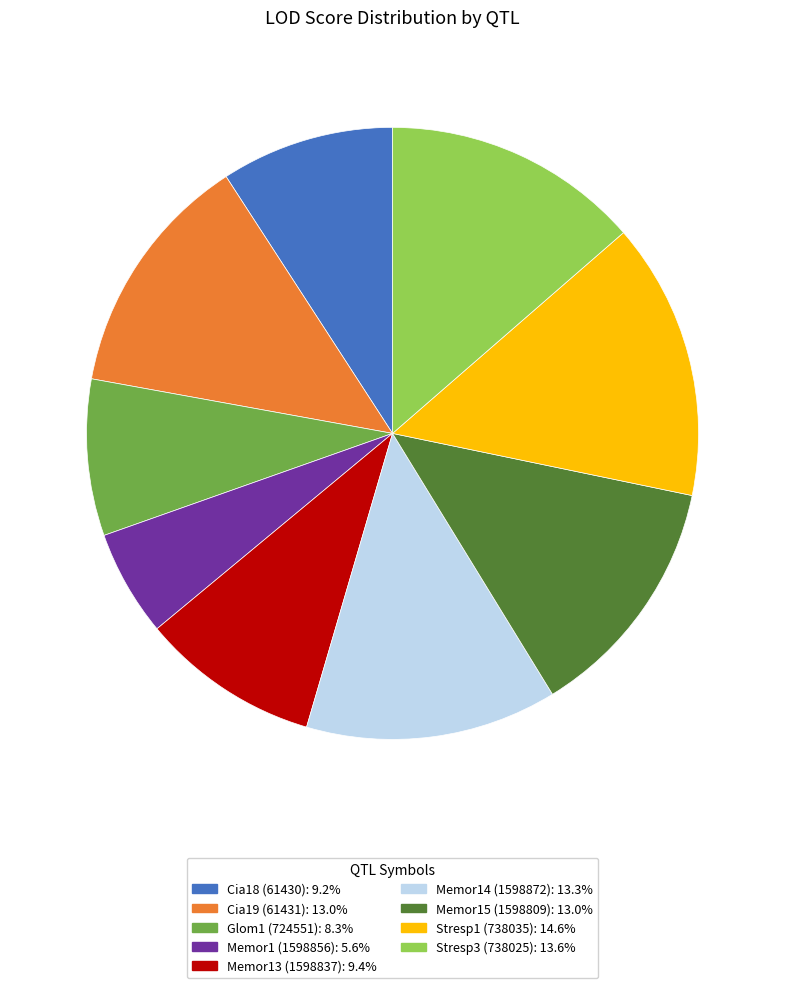

Do Memor15 (1598809): 13.0% and Memor13 (1598837): 9.4% together represent more than half of the pie?

No